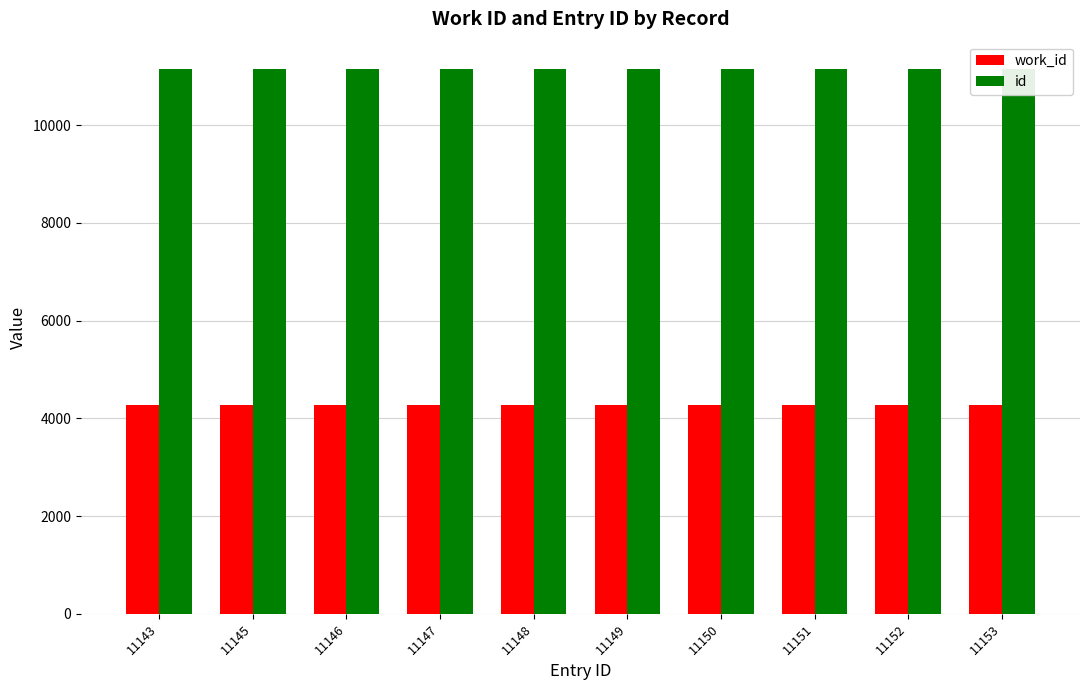

Reading left to right, extract all data points from this chart.

work_id: 4269	4269	4269	4269	4269	4269	4269	4269	4269	4269
id: 11143	11145	11146	11147	11148	11149	11150	11151	11152	11153